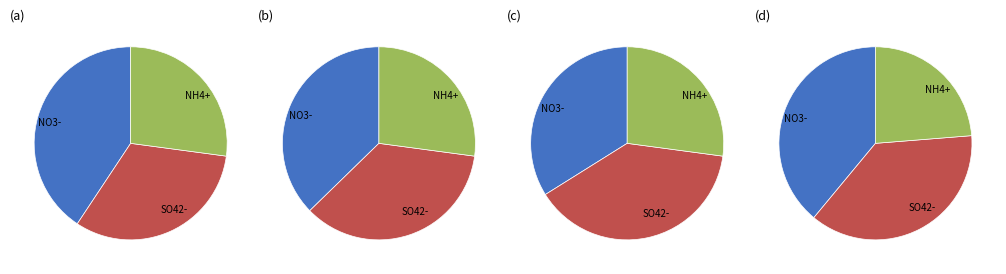

What is the change in value from 3686560 to 3670176?

-16384